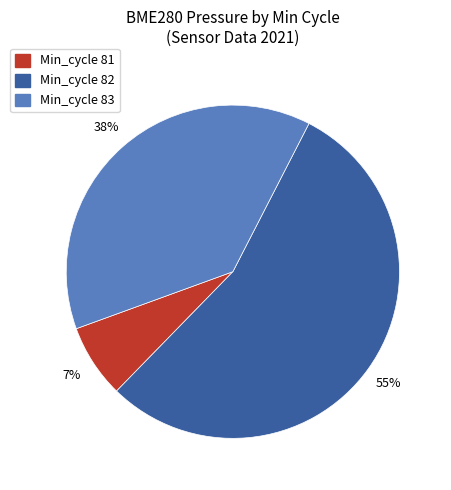

Which has a higher value, Min_cycle 82 or Min_cycle 83?

Min_cycle 82